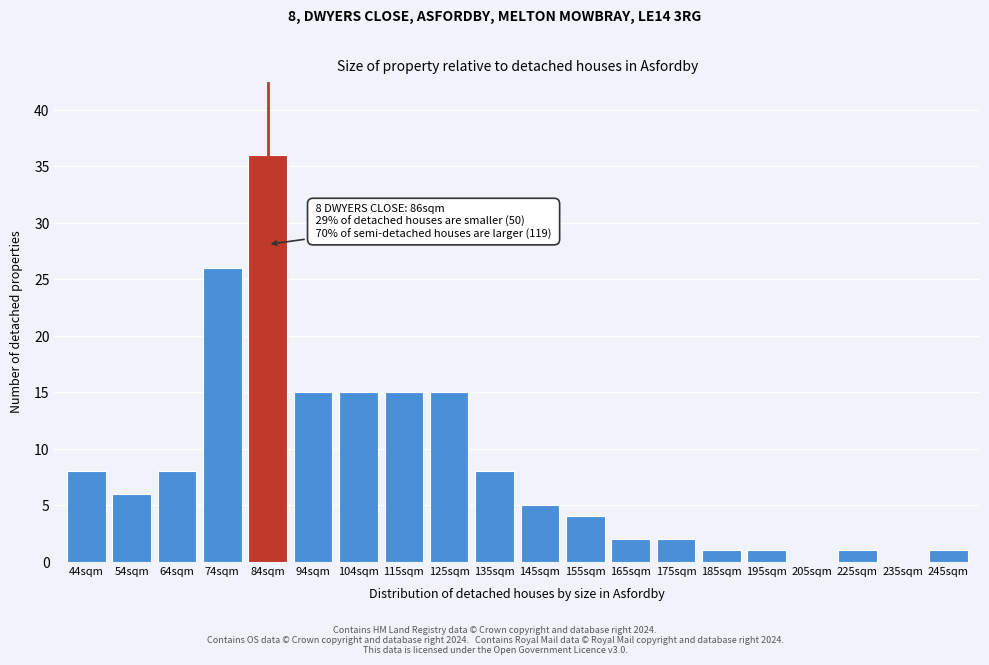

Reading left to right, list all the values displayed in this chart.

44sqm=8	54sqm=6	64sqm=8	74sqm=26	84sqm=36	94sqm=15	104sqm=15	115sqm=15	125sqm=15	135sqm=8	145sqm=5	155sqm=4	165sqm=2	175sqm=2	185sqm=1	195sqm=1	205sqm=0	225sqm=1	235sqm=0	245sqm=1